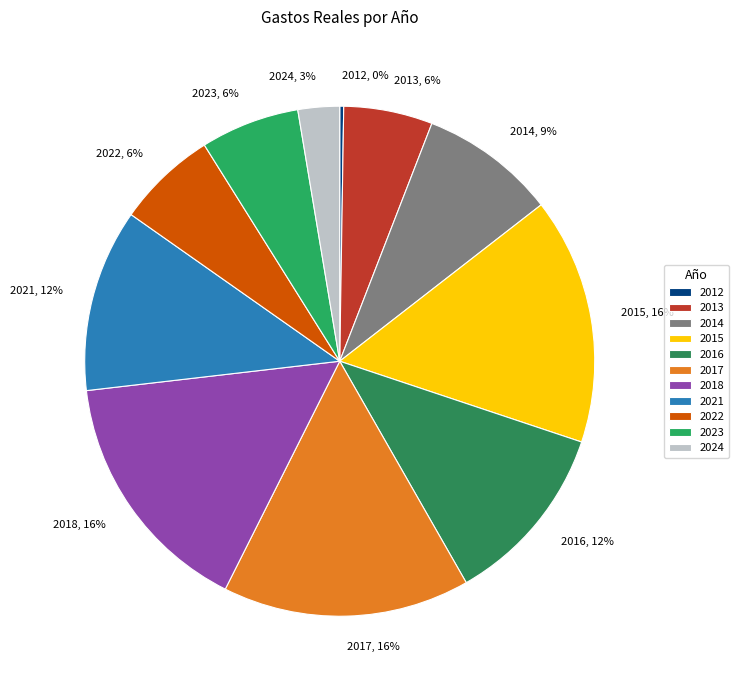

Do 2017, 16% and 2023, 6% together represent more than half of the pie?

No